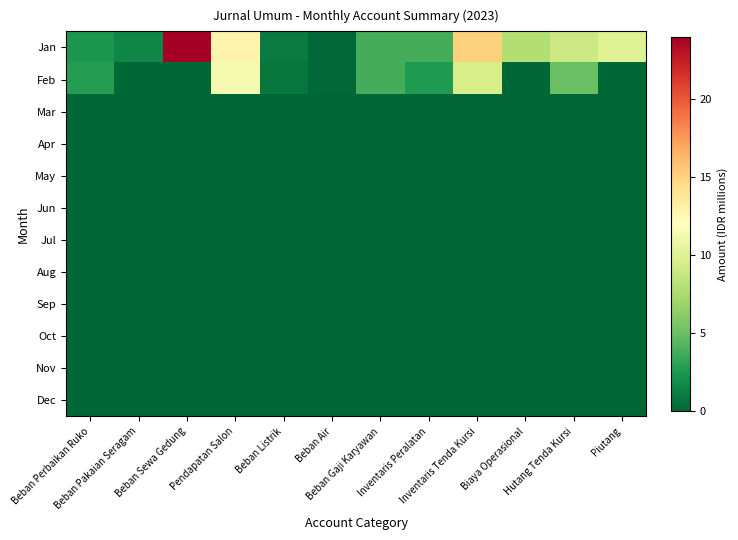

Reading left to right, extract all data points from this chart.

Jan: Beban Perbaikan Ruko=2.5	Beban Pakaian Seragam=1.5	Beban Sewa Gedung=24.0	Pendapatan Salon=12.8	Beban Listrik=1.0	Beban Air=0.2	Beban Gaji Karyawan=3.8	Inventaris Peralatan=3.8	Inventaris Tenda Kursi=15.0	Biaya Operasional=7.9	Hutang Tenda Kursi=9.0	Piutang=10.0
Feb: Beban Perbaikan Ruko=2.8	Beban Pakaian Seragam=0.0	Beban Sewa Gedung=0.0	Pendapatan Salon=11.4	Beban Listrik=0.8	Beban Air=0.1	Beban Gaji Karyawan=3.8	Inventaris Peralatan=2.5	Inventaris Tenda Kursi=9.5	Biaya Operasional=0.0	Hutang Tenda Kursi=5.0	Piutang=0.0
Mar: Beban Perbaikan Ruko=0.0	Beban Pakaian Seragam=0.0	Beban Sewa Gedung=0.0	Pendapatan Salon=0.0	Beban Listrik=0.0	Beban Air=0.0	Beban Gaji Karyawan=0.0	Inventaris Peralatan=0.0	Inventaris Tenda Kursi=0.0	Biaya Operasional=0.0	Hutang Tenda Kursi=0.0	Piutang=0.0
Apr: Beban Perbaikan Ruko=0.0	Beban Pakaian Seragam=0.0	Beban Sewa Gedung=0.0	Pendapatan Salon=0.0	Beban Listrik=0.0	Beban Air=0.0	Beban Gaji Karyawan=0.0	Inventaris Peralatan=0.0	Inventaris Tenda Kursi=0.0	Biaya Operasional=0.0	Hutang Tenda Kursi=0.0	Piutang=0.0
May: Beban Perbaikan Ruko=0.0	Beban Pakaian Seragam=0.0	Beban Sewa Gedung=0.0	Pendapatan Salon=0.0	Beban Listrik=0.0	Beban Air=0.0	Beban Gaji Karyawan=0.0	Inventaris Peralatan=0.0	Inventaris Tenda Kursi=0.0	Biaya Operasional=0.0	Hutang Tenda Kursi=0.0	Piutang=0.0
Jun: Beban Perbaikan Ruko=0.0	Beban Pakaian Seragam=0.0	Beban Sewa Gedung=0.0	Pendapatan Salon=0.0	Beban Listrik=0.0	Beban Air=0.0	Beban Gaji Karyawan=0.0	Inventaris Peralatan=0.0	Inventaris Tenda Kursi=0.0	Biaya Operasional=0.0	Hutang Tenda Kursi=0.0	Piutang=0.0
Jul: Beban Perbaikan Ruko=0.0	Beban Pakaian Seragam=0.0	Beban Sewa Gedung=0.0	Pendapatan Salon=0.0	Beban Listrik=0.0	Beban Air=0.0	Beban Gaji Karyawan=0.0	Inventaris Peralatan=0.0	Inventaris Tenda Kursi=0.0	Biaya Operasional=0.0	Hutang Tenda Kursi=0.0	Piutang=0.0
Aug: Beban Perbaikan Ruko=0.0	Beban Pakaian Seragam=0.0	Beban Sewa Gedung=0.0	Pendapatan Salon=0.0	Beban Listrik=0.0	Beban Air=0.0	Beban Gaji Karyawan=0.0	Inventaris Peralatan=0.0	Inventaris Tenda Kursi=0.0	Biaya Operasional=0.0	Hutang Tenda Kursi=0.0	Piutang=0.0
Sep: Beban Perbaikan Ruko=0.0	Beban Pakaian Seragam=0.0	Beban Sewa Gedung=0.0	Pendapatan Salon=0.0	Beban Listrik=0.0	Beban Air=0.0	Beban Gaji Karyawan=0.0	Inventaris Peralatan=0.0	Inventaris Tenda Kursi=0.0	Biaya Operasional=0.0	Hutang Tenda Kursi=0.0	Piutang=0.0
Oct: Beban Perbaikan Ruko=0.0	Beban Pakaian Seragam=0.0	Beban Sewa Gedung=0.0	Pendapatan Salon=0.0	Beban Listrik=0.0	Beban Air=0.0	Beban Gaji Karyawan=0.0	Inventaris Peralatan=0.0	Inventaris Tenda Kursi=0.0	Biaya Operasional=0.0	Hutang Tenda Kursi=0.0	Piutang=0.0
Nov: Beban Perbaikan Ruko=0.0	Beban Pakaian Seragam=0.0	Beban Sewa Gedung=0.0	Pendapatan Salon=0.0	Beban Listrik=0.0	Beban Air=0.0	Beban Gaji Karyawan=0.0	Inventaris Peralatan=0.0	Inventaris Tenda Kursi=0.0	Biaya Operasional=0.0	Hutang Tenda Kursi=0.0	Piutang=0.0
Dec: Beban Perbaikan Ruko=0.0	Beban Pakaian Seragam=0.0	Beban Sewa Gedung=0.0	Pendapatan Salon=0.0	Beban Listrik=0.0	Beban Air=0.0	Beban Gaji Karyawan=0.0	Inventaris Peralatan=0.0	Inventaris Tenda Kursi=0.0	Biaya Operasional=0.0	Hutang Tenda Kursi=0.0	Piutang=0.0